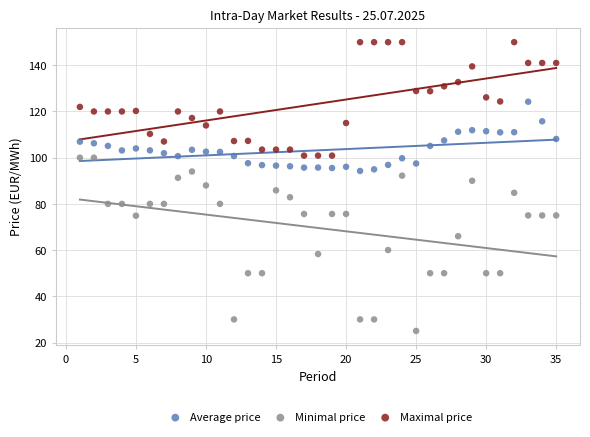

Which series has the widest spread of Y values?

Minimal price